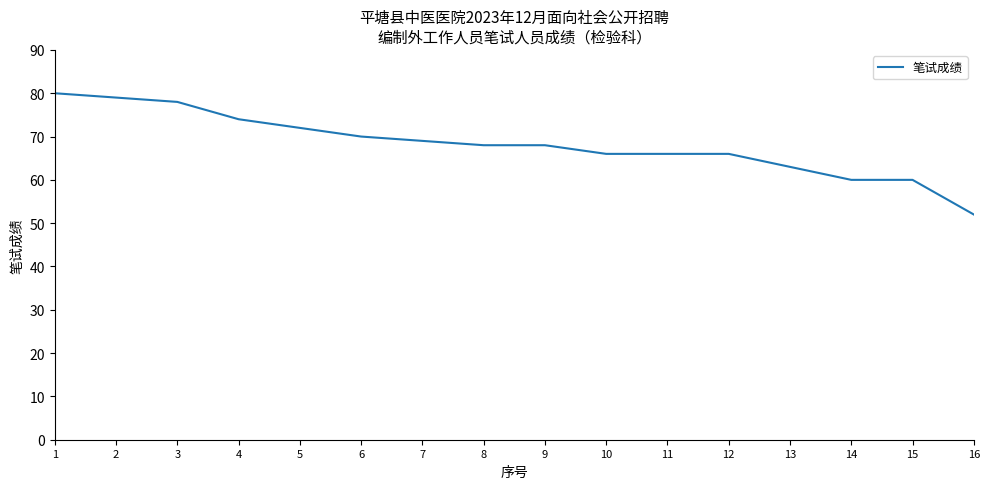

Approximately how many times larger is the value at 12 compared to 9?

1.0